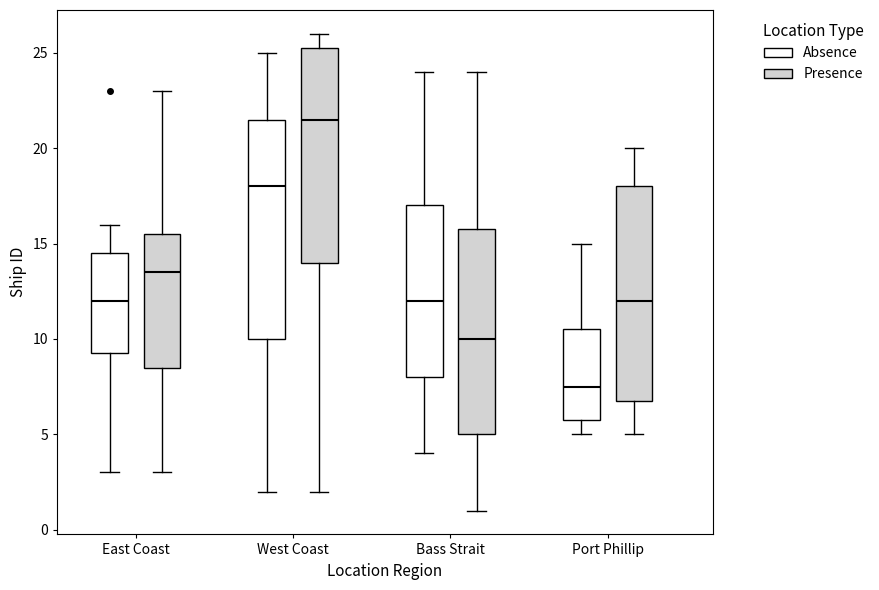

Reading left to right, read every box against the y-axis: the position of its median line, the range the box covers, and the ends of its whiskers. The values are not printed on the chart, so give them approximately, as read against the axis.

East Coast (Absence): median 12.0, box 9.5 to 14.5, whiskers 3.0 to 16.0
East Coast (Presence): median 13.5, box 8.5 to 15.5, whiskers 3.0 to 23.0
West Coast (Absence): median 18.0, box 10.0 to 21.5, whiskers 2.0 to 25.0
West Coast (Presence): median 21.5, box 14.0 to 25.5, whiskers 2.0 to 26.0
Bass Strait (Absence): median 12.0, box 8.0 to 17.0, whiskers 4.0 to 24.0
Bass Strait (Presence): median 10.0, box 5.0 to 16.0, whiskers 1.0 to 24.0
Port Phillip (Absence): median 7.5, box 6.0 to 10.5, whiskers 5.0 to 15.0
Port Phillip (Presence): median 12.0, box 7.0 to 18.0, whiskers 5.0 to 20.0